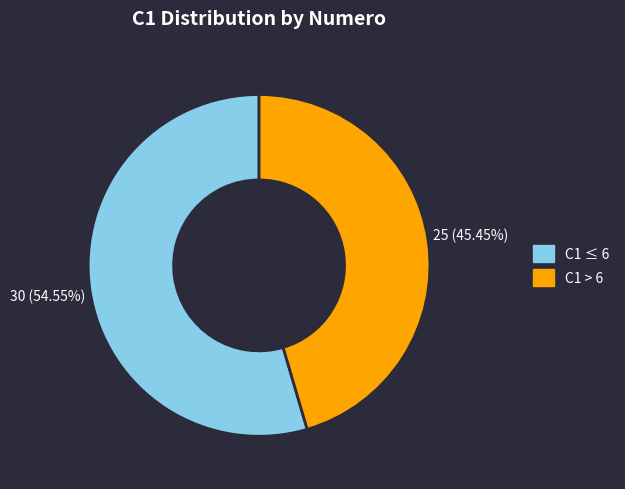

Approximately how many times larger is the value at C1 ≤ 6 compared to C1 > 6?

1.2